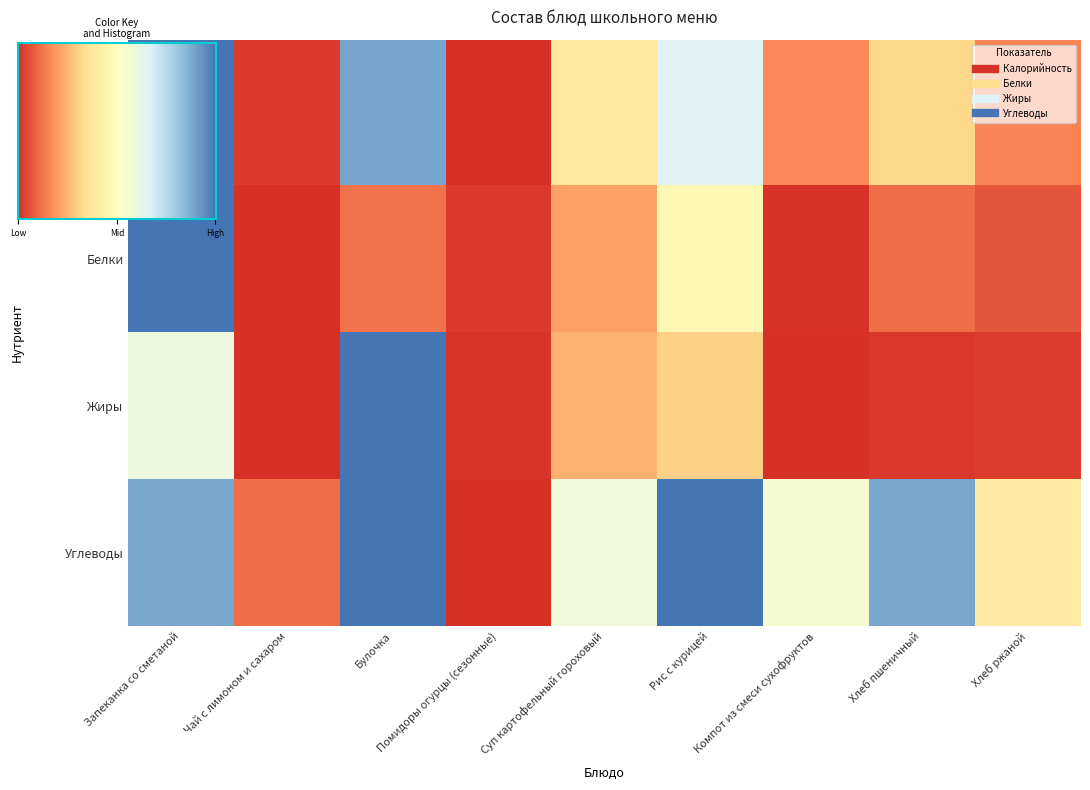

Which category has the highest value in the Жиры series?

Булочка